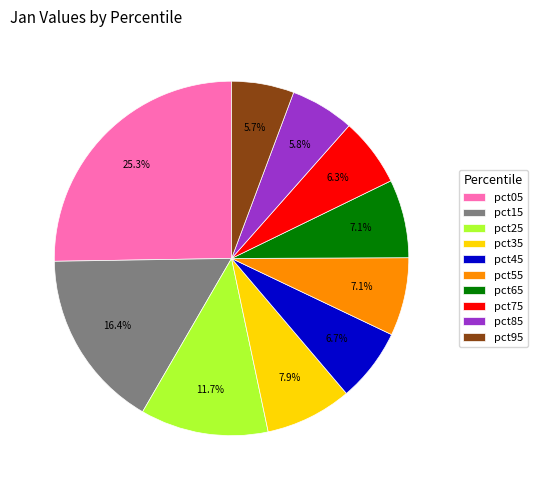

Between pct85 and pct55, which is larger?

pct55